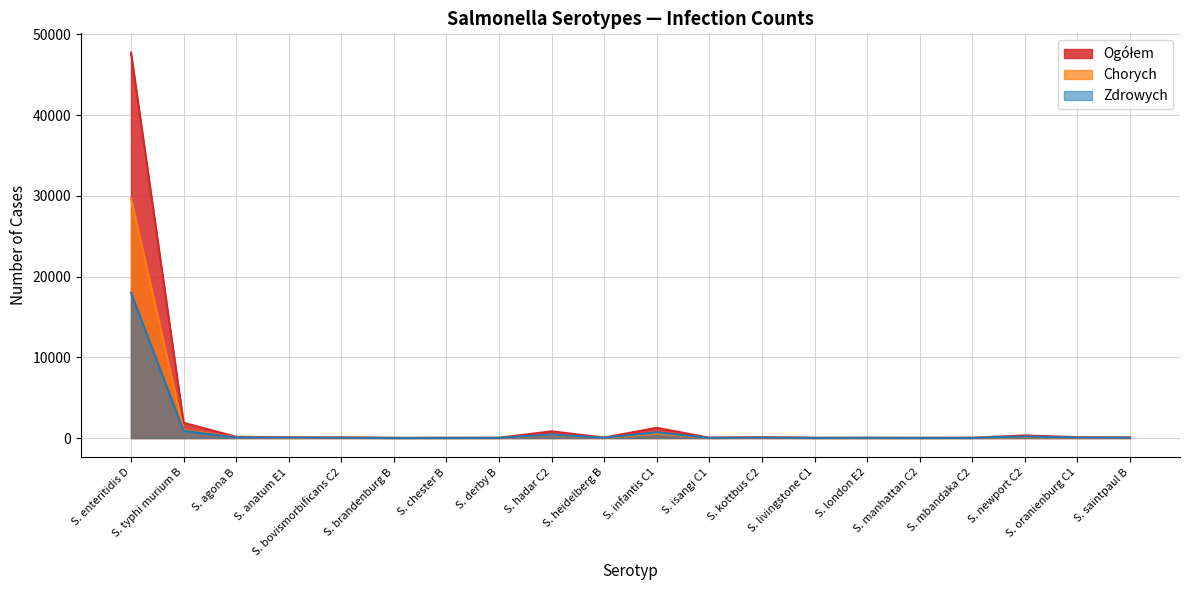

True or false: Zdrowych has a value of 24481 at S. enteritidis D.

False